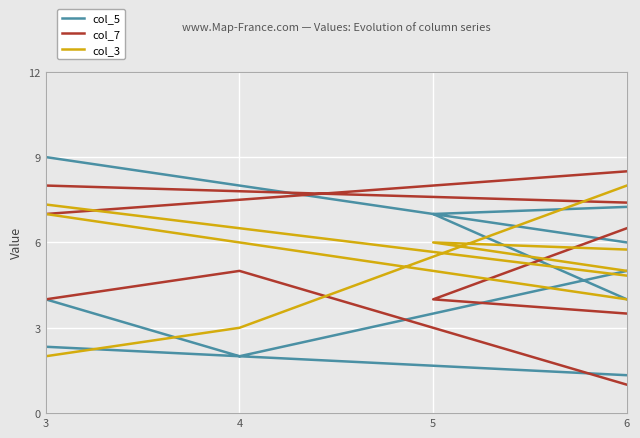

How many col_3 values are between 3 and 7?

5